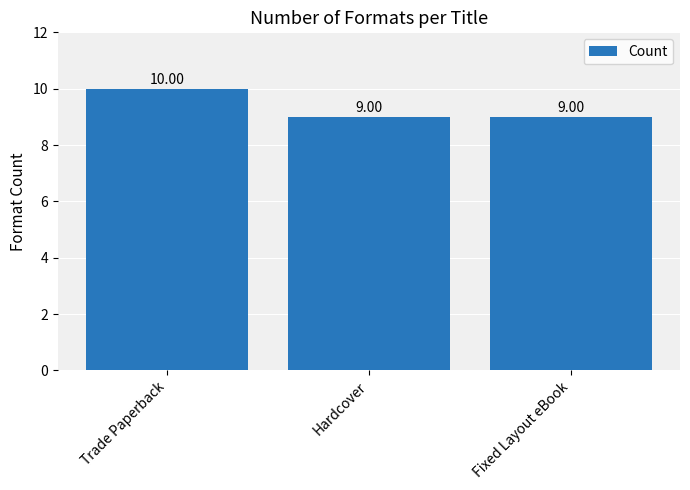

How many bars are there in total?

3